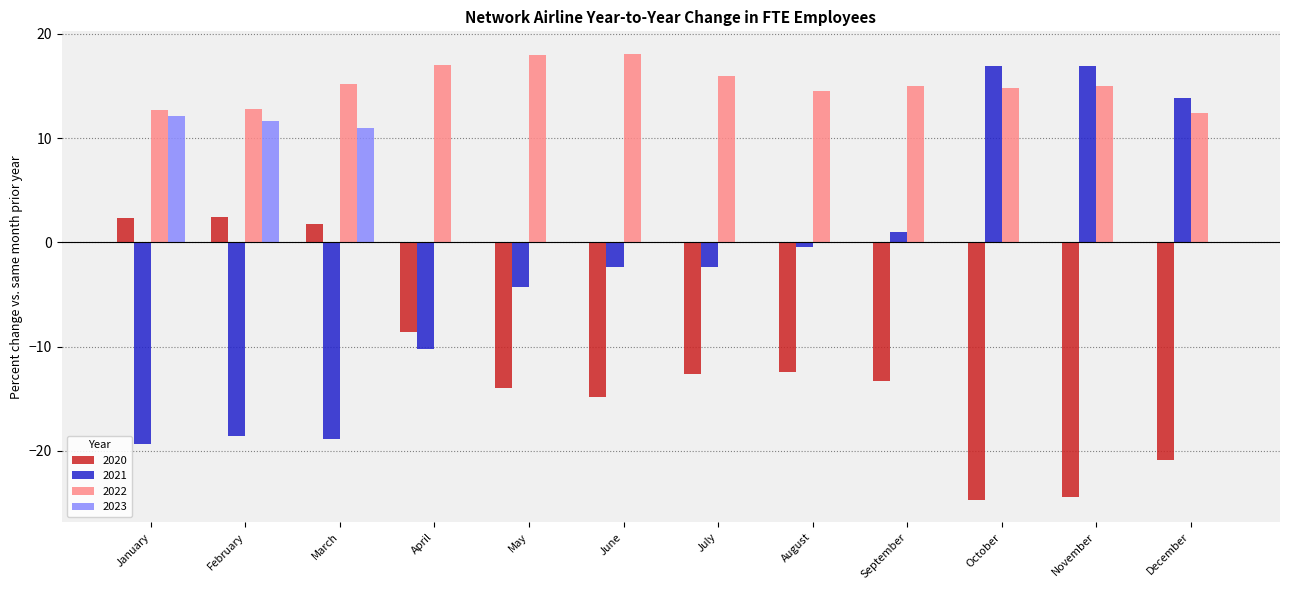

How many categories are shown in the chart?

12